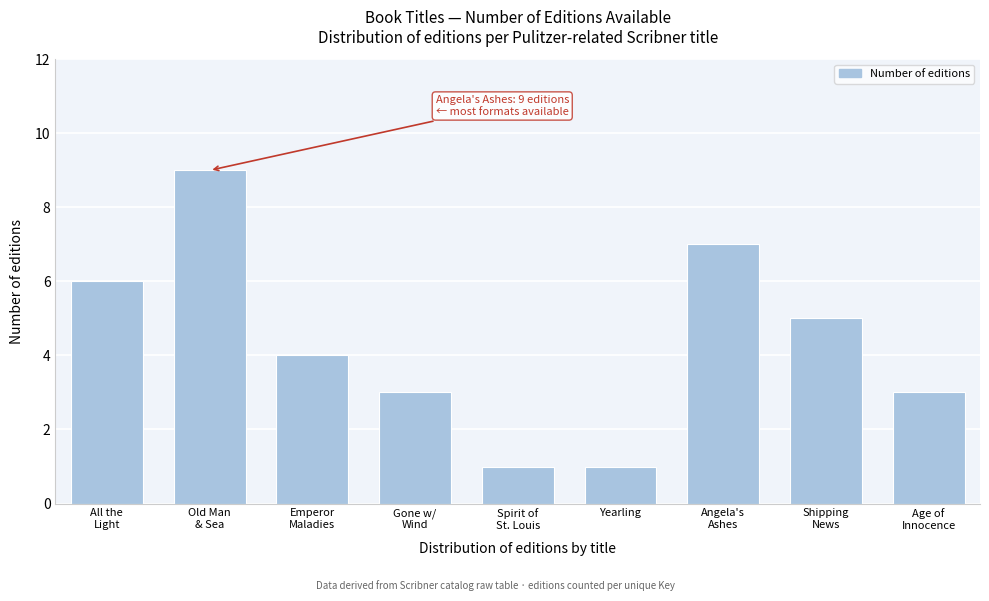

Reading left to right, transcribe all the data shown in this chart.

6	9	4	3	1	1	7	5	3